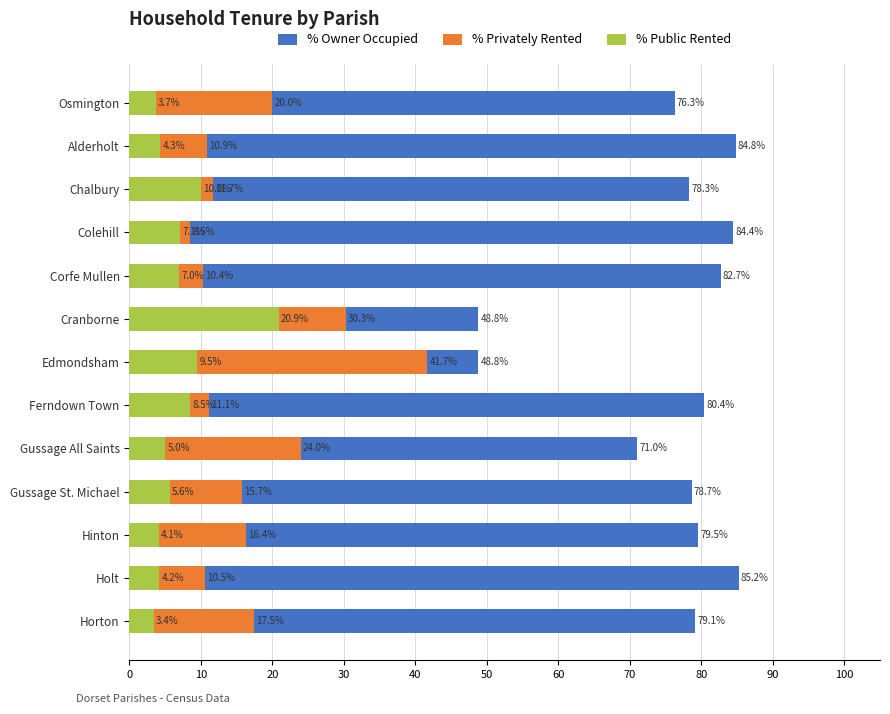

What is the difference between the highest and lowest values at Alderholt?

80.5